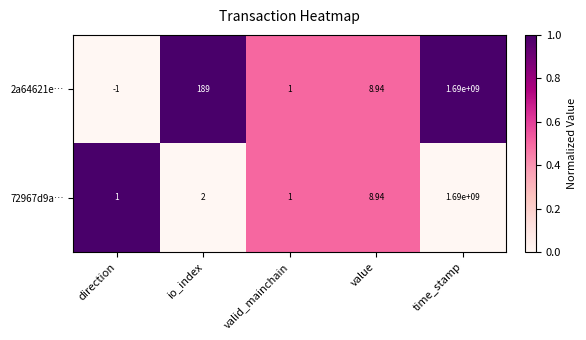

Between direction and valid_mainchain, which series saw the biggest shift?

2a64621e…